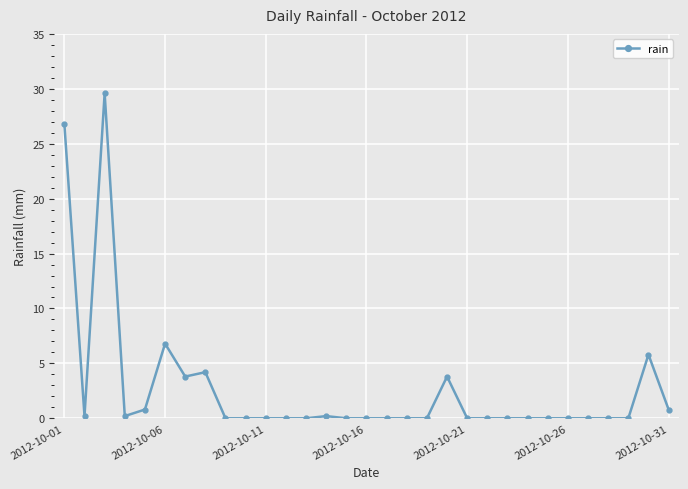

Is this an area chart (filled region under the line)?

No